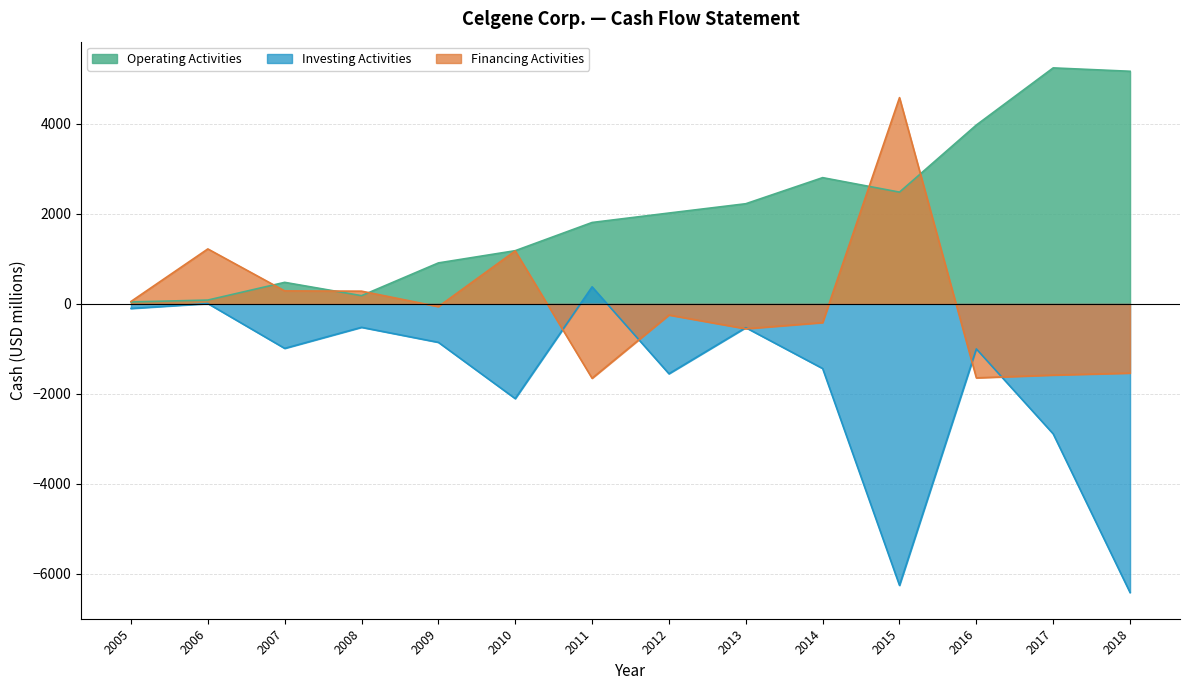

Reading right to left, list all the values displayed in this chart.

Operating Activities: 2005=42	2006=84	2007=478	2008=182	2009=910	2010=1182	2011=1809	2012=2019	2013=2226	2014=2806	2015=2484	2016=3976	2017=5246	2018=5171
Investing Activities: 2005=-103	2006=7	2007=-990	2008=-522	2009=-856	2010=-2107	2011=378	2012=-1554	2013=-529	2014=-1438	2015=-6259	2016=-1002	2017=-2891	2018=-6418
Financing Activities: 2005=53	2006=1221	2007=288	2008=282	2009=-62	2010=1177	2011=-1655	2012=-249	2013=-554	2014=-417	2015=4585	2016=-1646	2017=-1584	2018=-1540